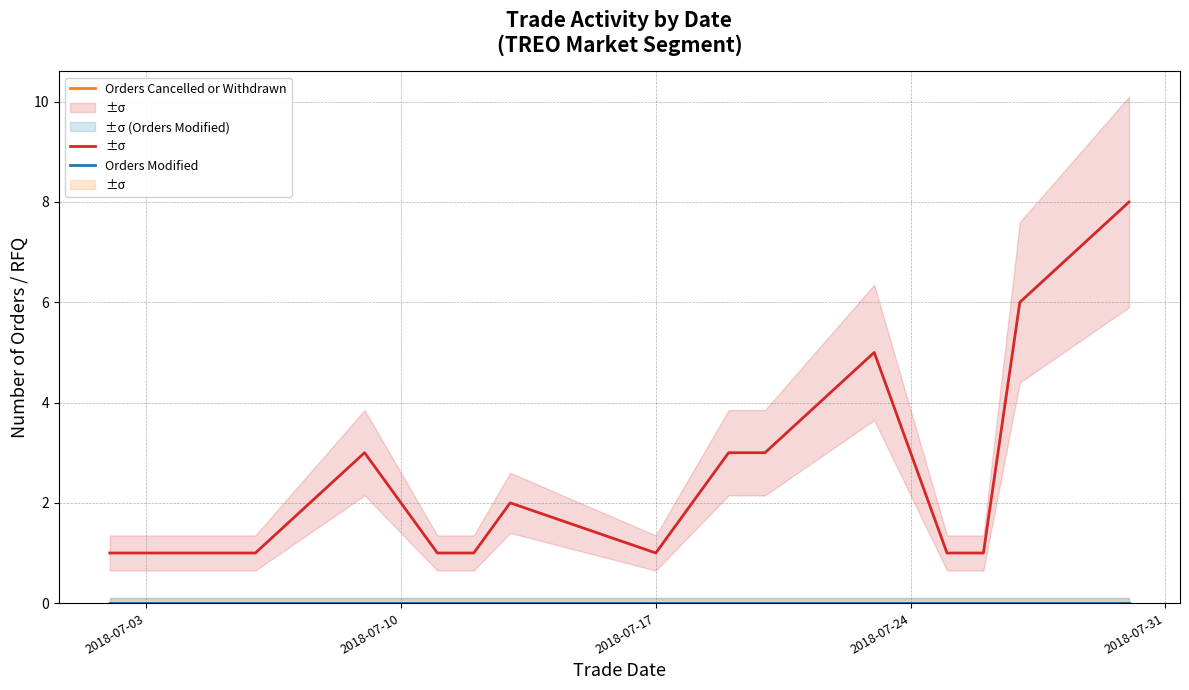

True or false: Orders Cancelled or Withdrawn and Orders Modified intersect in this chart.

False